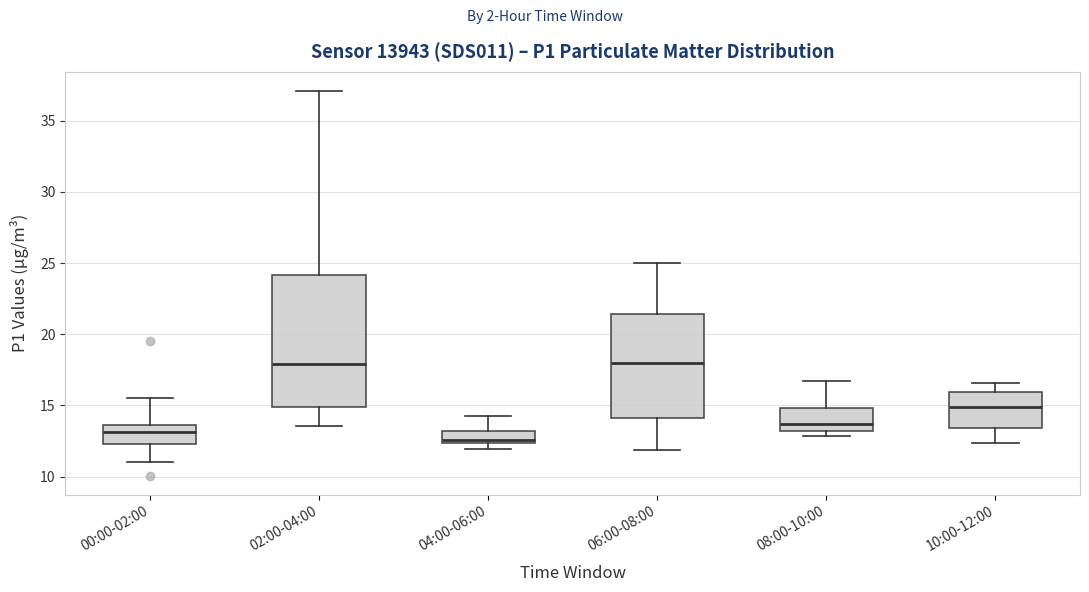

Where is the lower edge of the box for 10:00-12:00 on the y-axis? The values are not printed on the chart, so give them approximately, as read against the axis.

13.5